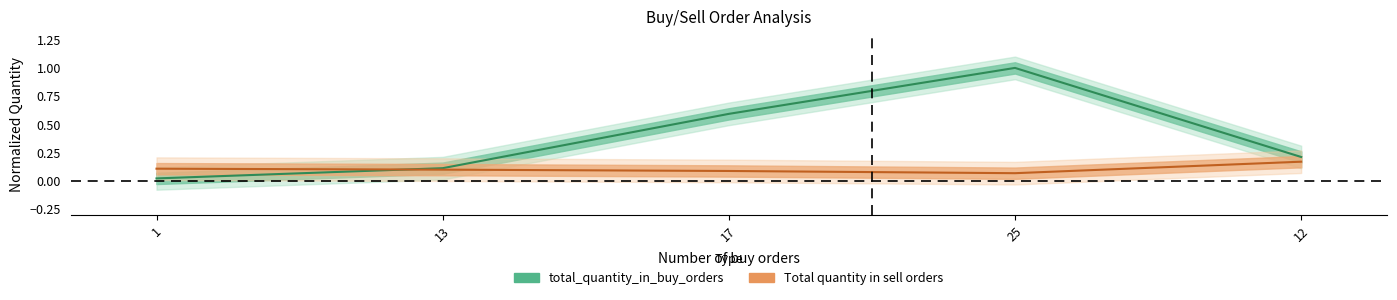

What is the total value across all series at 1?

0.1